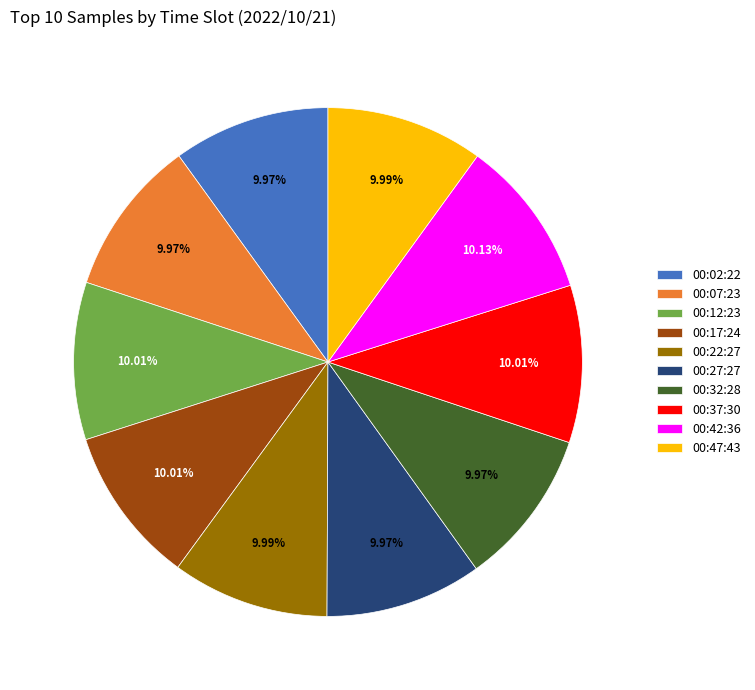

Is there any slice that represents more than half of the pie?

No